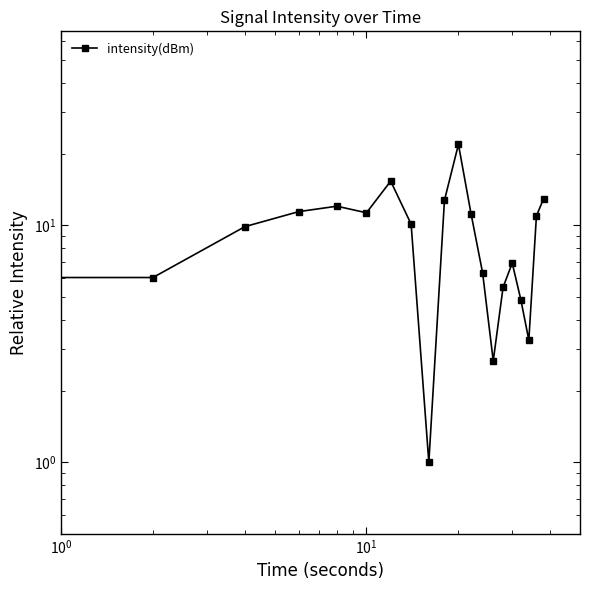

What is the average value?

9.0